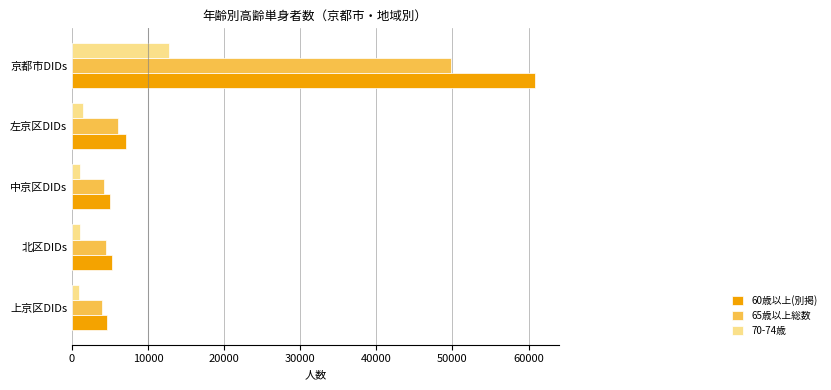

Which series has the largest range (max minus min)?

60歳以上(別掲)